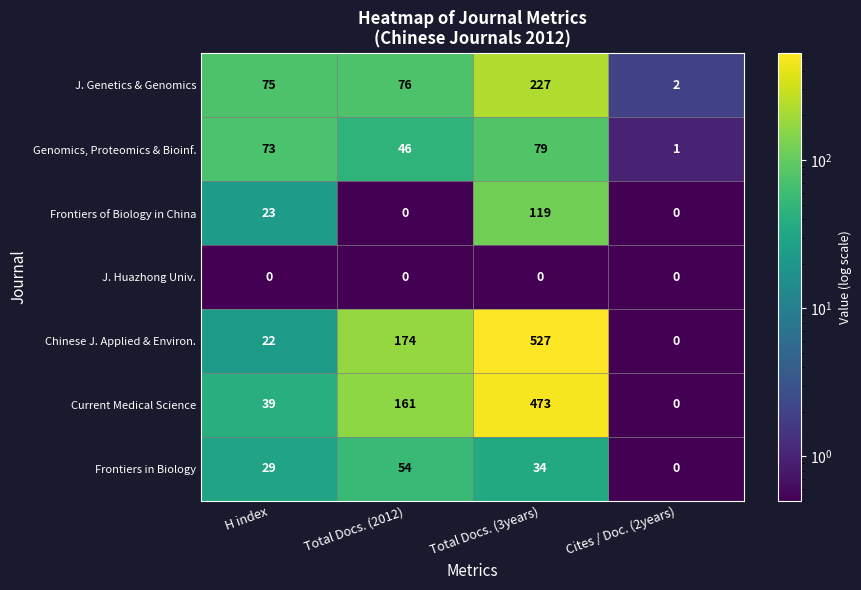

The Chinese J. Applied & Environ. series shows 29 at H index. True or false?

False